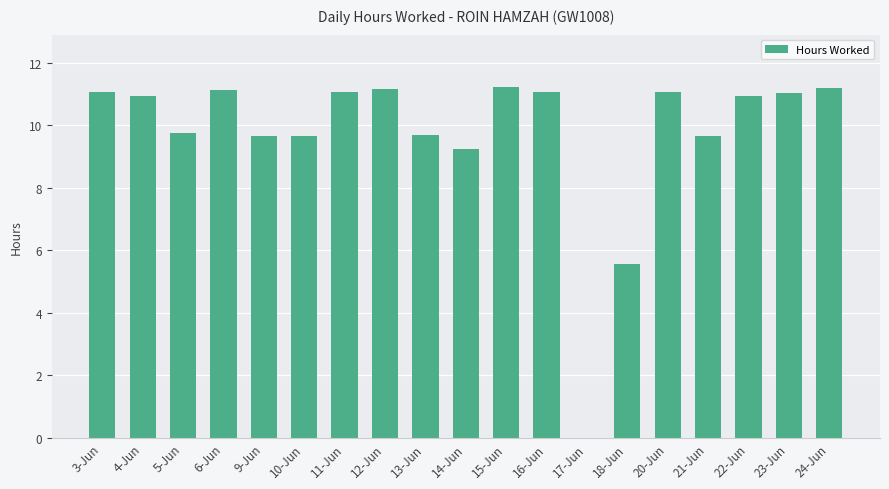

The chart shows a value of 11.2 at 12-Jun. True or false?

True